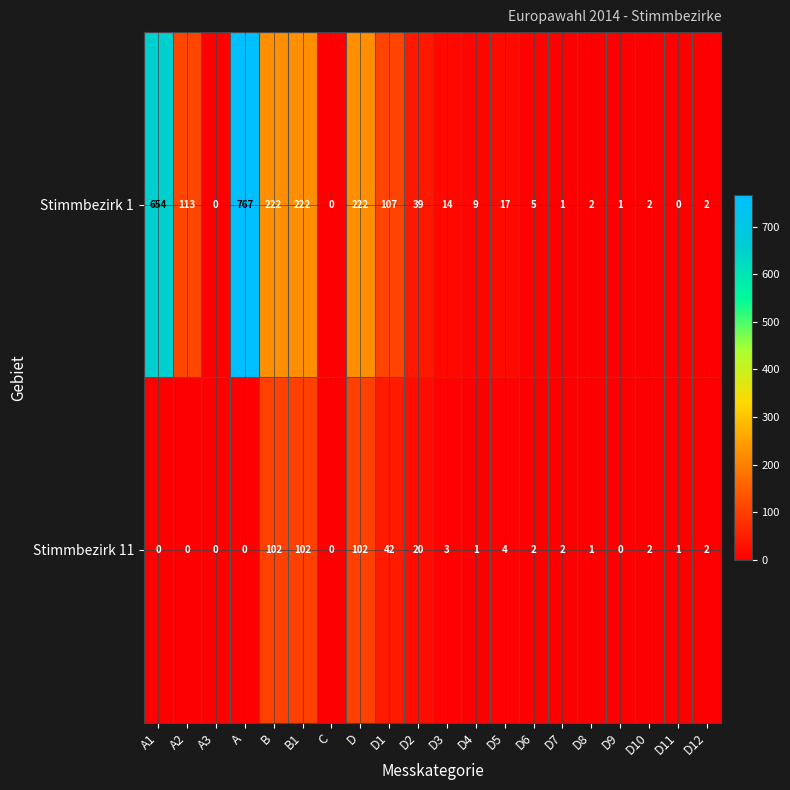

What value does the Stimmbezirk 11 series have at D1, to the nearest 5?

40